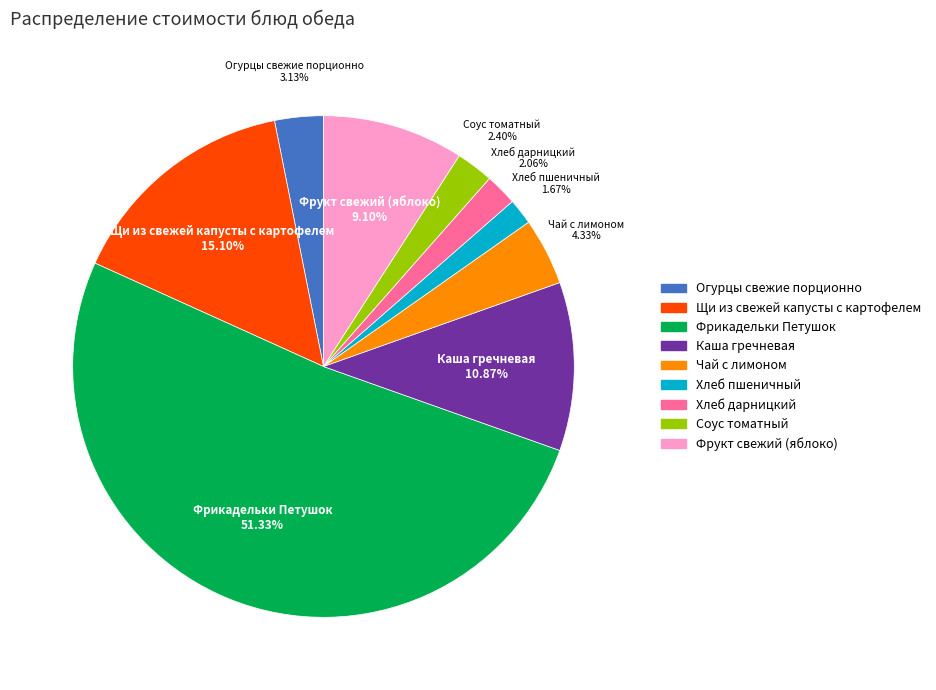

Is the sum of Каша гречневая and Фрукт свежий (яблоко) greater than half?

No